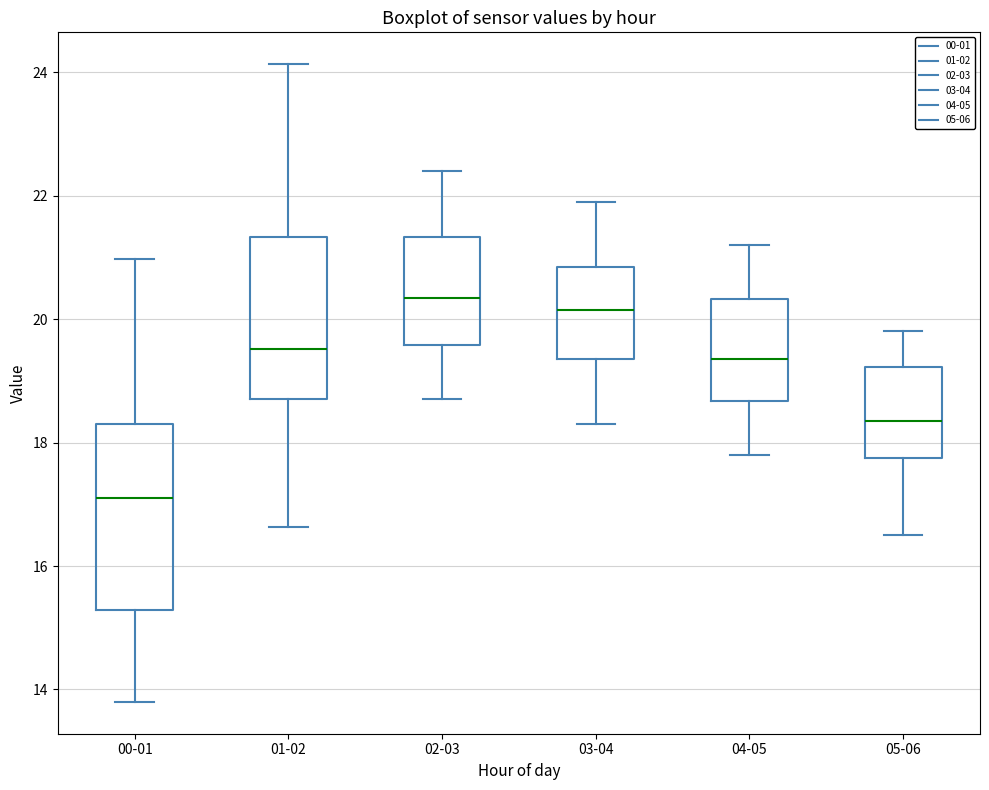

Reading left to right, transcribe this box plot: for each box, give where its median line is, the range the box spans, and where its two whiskers end, as read against the y-axis. The values are not printed on the chart, so give them approximately, as read against the axis.

00-01: median 17.2, box 15.2 to 18.4, whiskers 13.8 to 21.0
01-02: median 19.6, box 18.8 to 21.4, whiskers 16.6 to 24.2
02-03: median 20.4, box 19.6 to 21.4, whiskers 18.8 to 22.4
03-04: median 20.2, box 19.4 to 20.8, whiskers 18.4 to 22.0
04-05: median 19.4, box 18.6 to 20.4, whiskers 17.8 to 21.2
05-06: median 18.4, box 17.8 to 19.2, whiskers 16.6 to 19.8